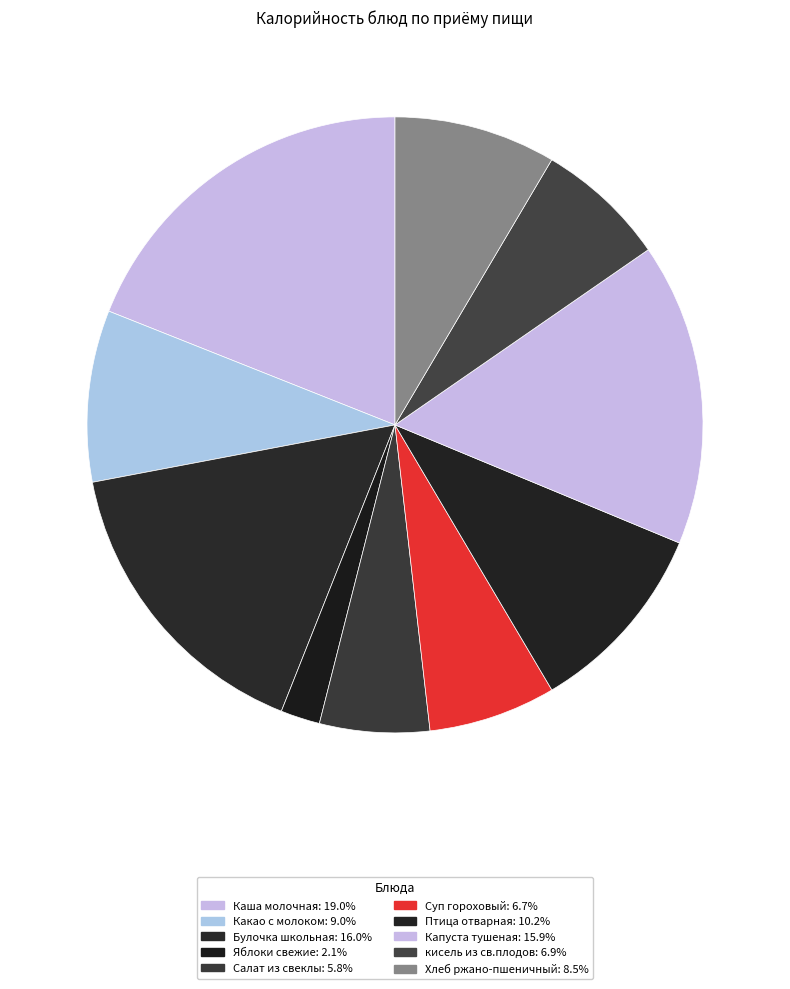

True or false: кисель из св.плодов accounts for 7% of the total.

True